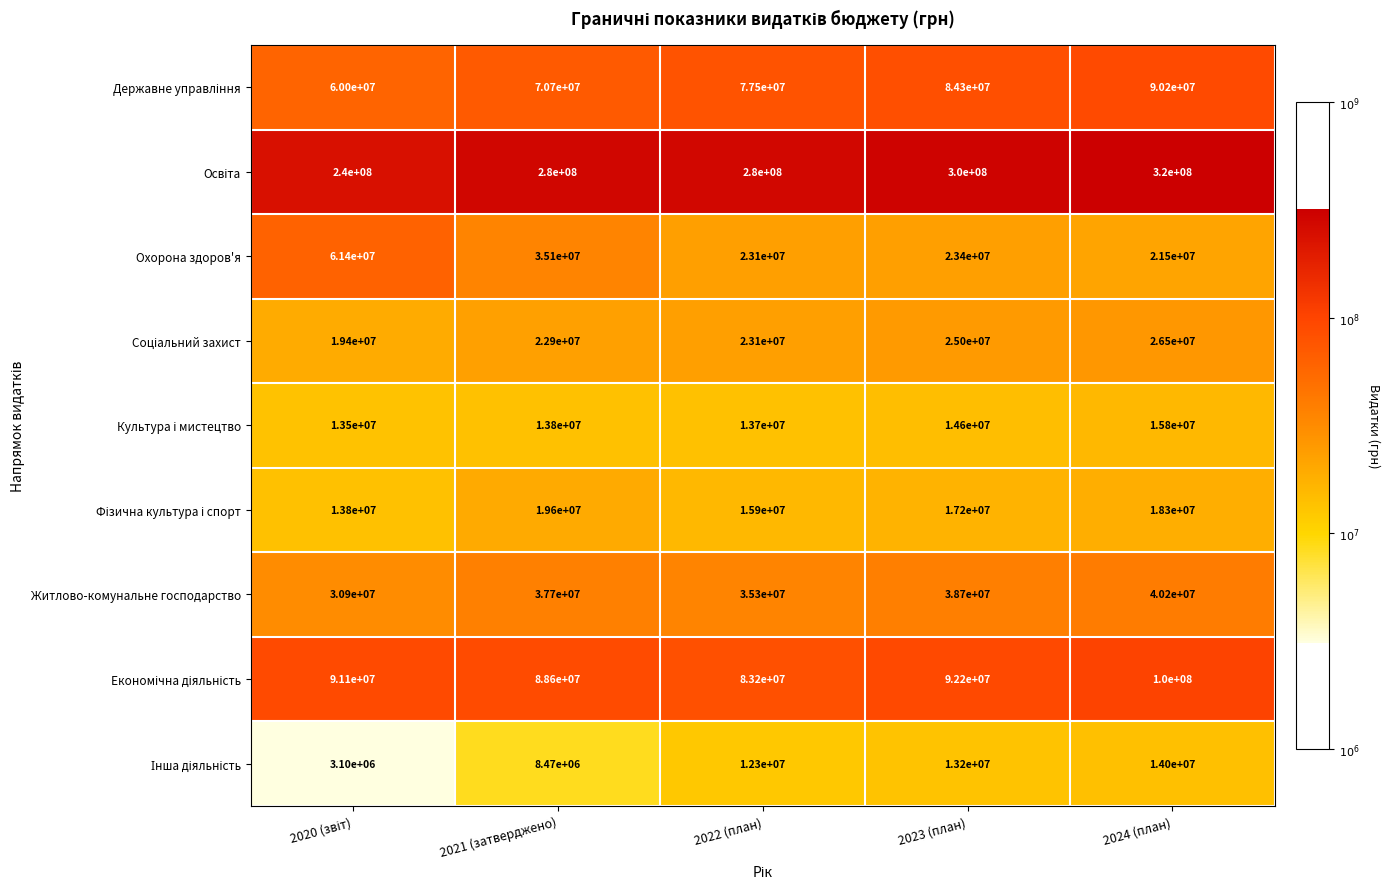

At which category is the sum across all series the highest?

2024 (план)